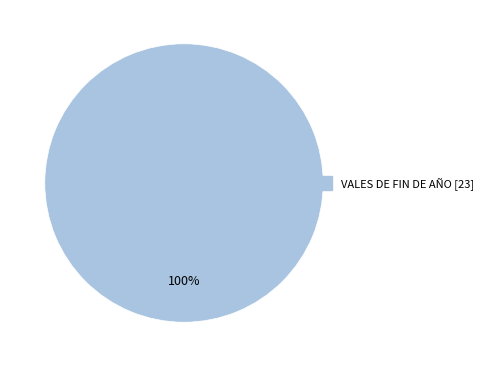

Is there any slice that represents more than half of the pie?

Yes